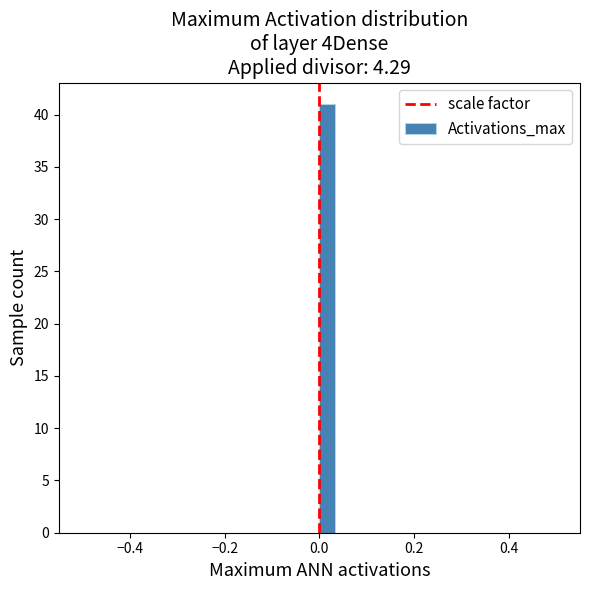

Read against the x-axis, roughly where is the centre of the tallest bar?

0.02